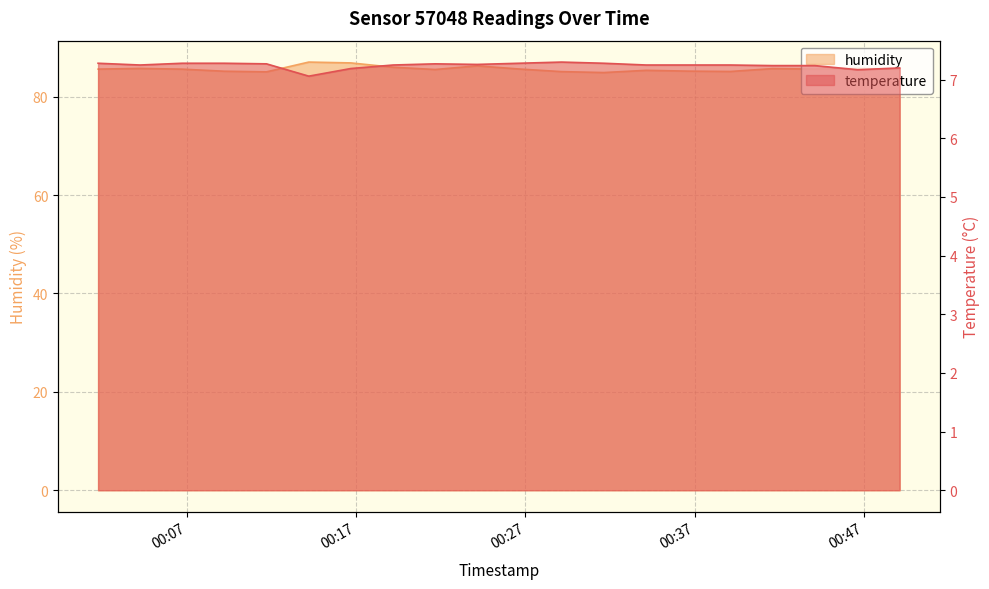

Reading left to right, list all the values displayed in this chart.

temperature: 7.3	7.2	7.3	7.3	7.3	7.1	7.2	7.2	7.3	7.3	7.3	7.3	7.3	7.2	7.2	7.2	7.2	7.2	7.2	7.2
humidity: 85.6	85.7	85.6	85.2	85.0	87.0	86.8	86.0	85.5	86.2	85.6	85.1	84.9	85.3	85.2	85.1	85.7	85.6	85.8	85.6